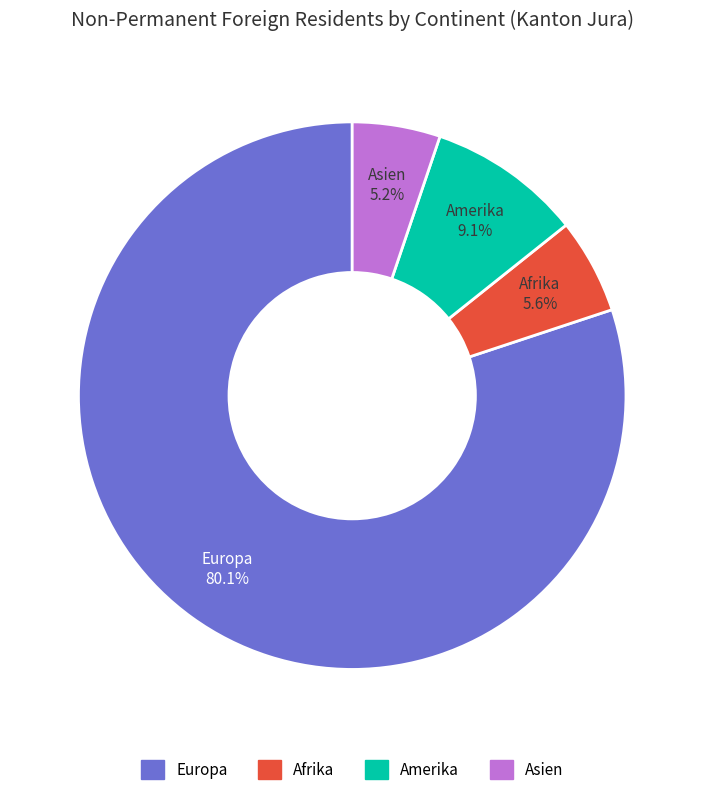

Which has a higher value, Asien or Amerika?

Amerika